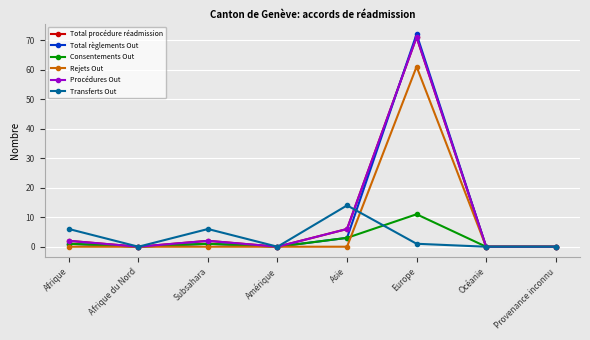

What position from the right is Océanie?

2